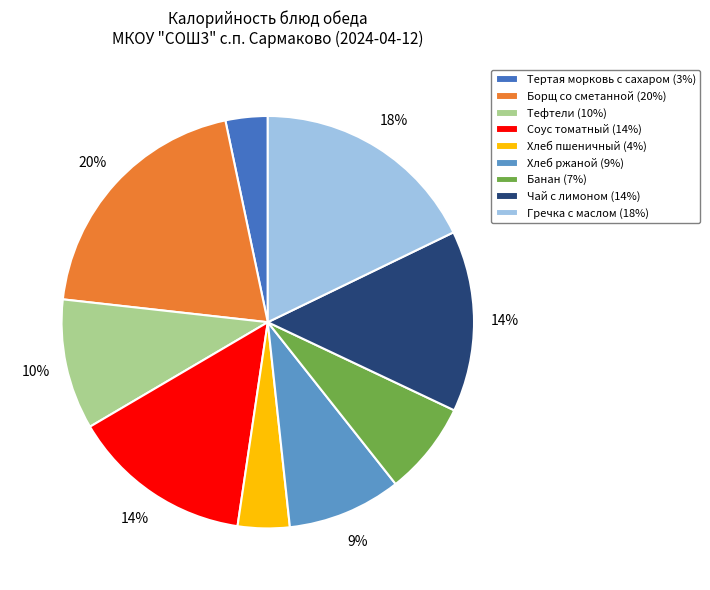

Which has a higher value, Тефтели or Банан?

Тефтели